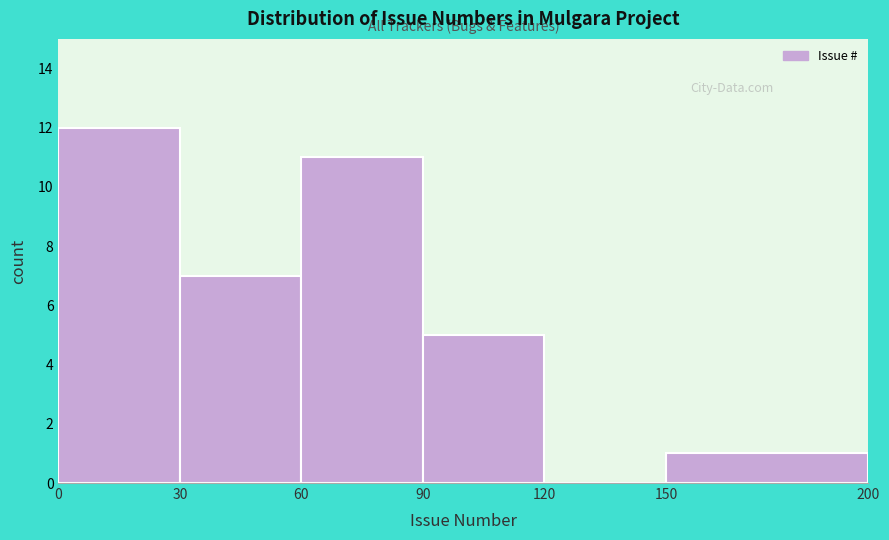

Reading left to right, transcribe this chart: for each bar, give the range it covers on the x-axis and its height. The values are not printed on the chart, so give them approximately, as read against the axis.

0 to 30: 12
30 to 60: 7
60 to 90: 11
90 to 120: 5
120 to 150: 0
150 to 200: 1